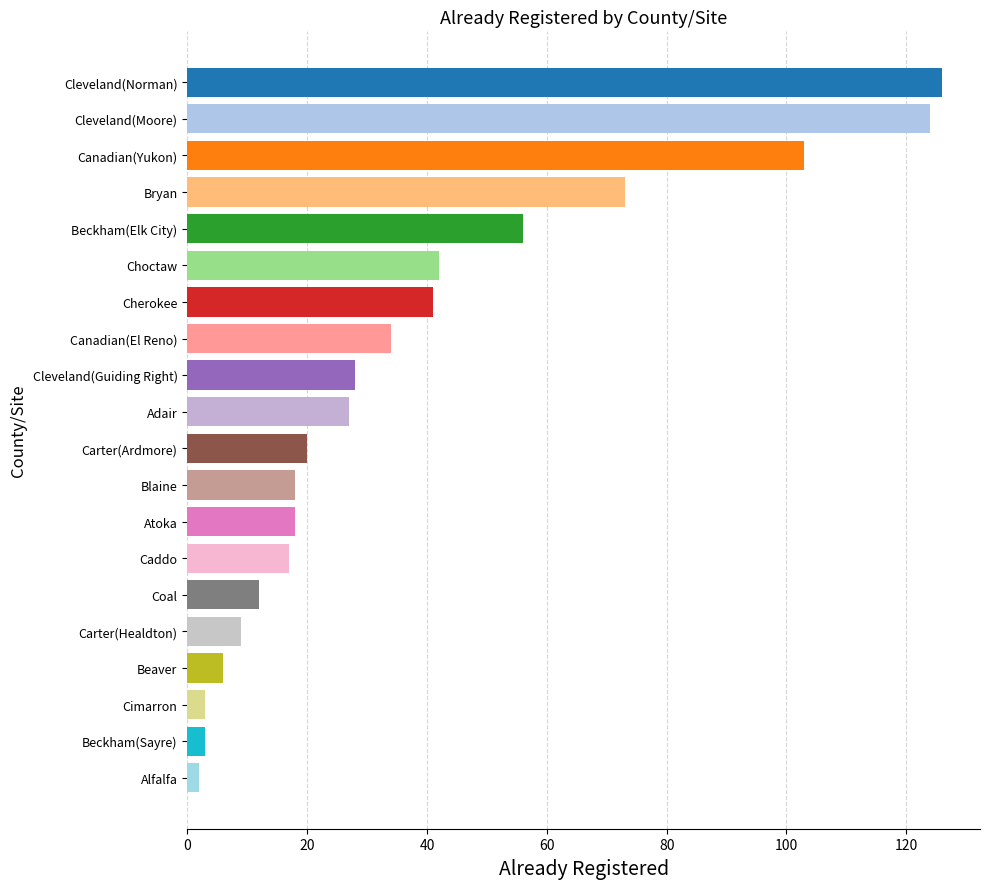

Reading top to bottom, what are all the values shown in this chart?

126	124	103	73	56	42	41	34	28	27	20	18	18	17	12	9	6	3	3	2